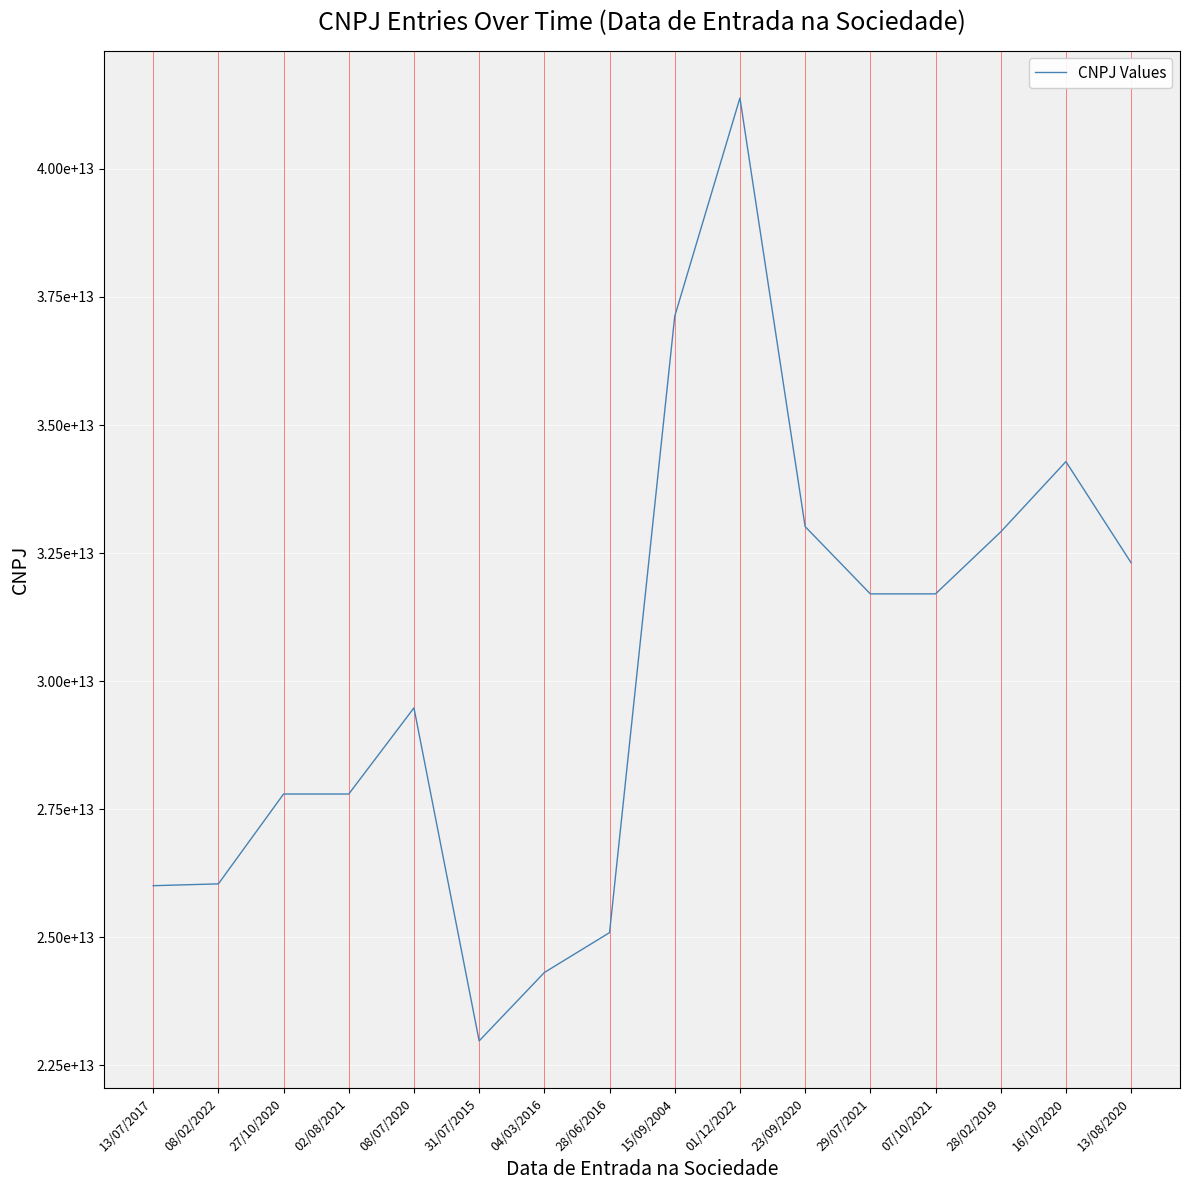

Where is the data nearest to the value 32180092500118?

13/08/2020